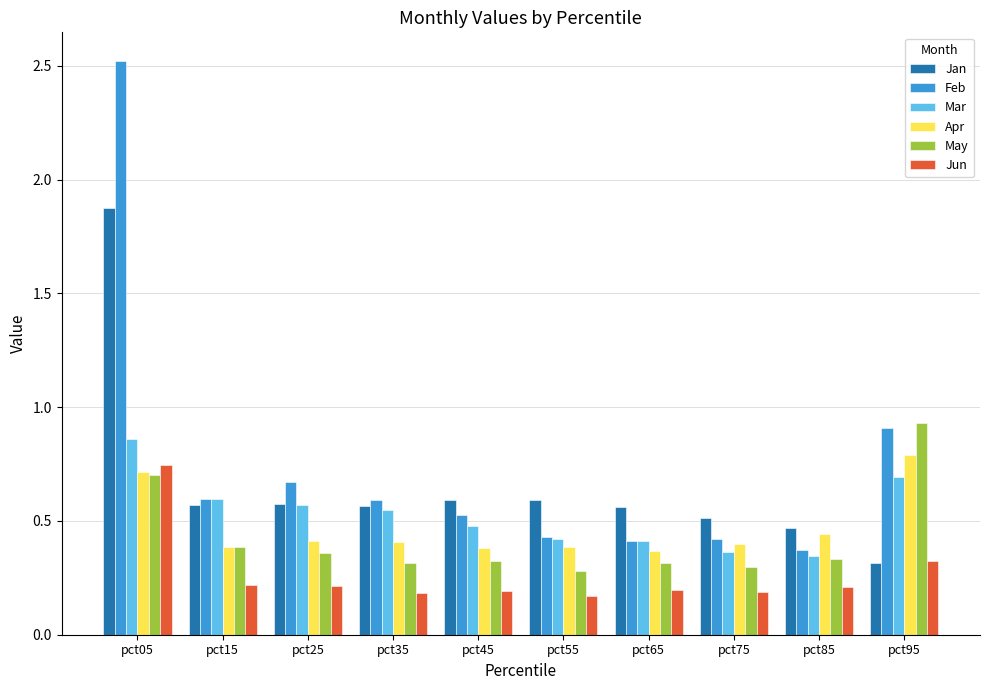

Count the Jun values in the range 0 to 1.

10